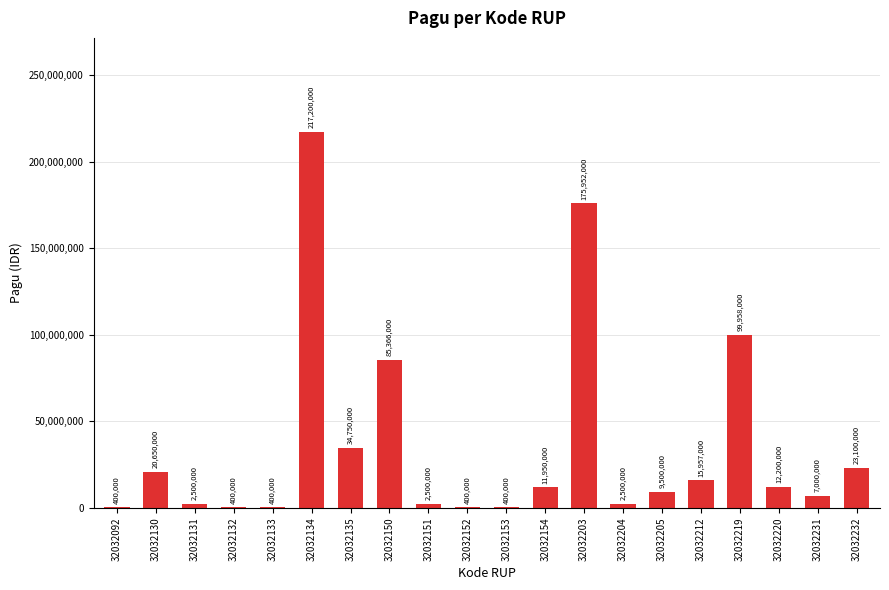

True or false: the data shows 217200000 at 32032134.

True